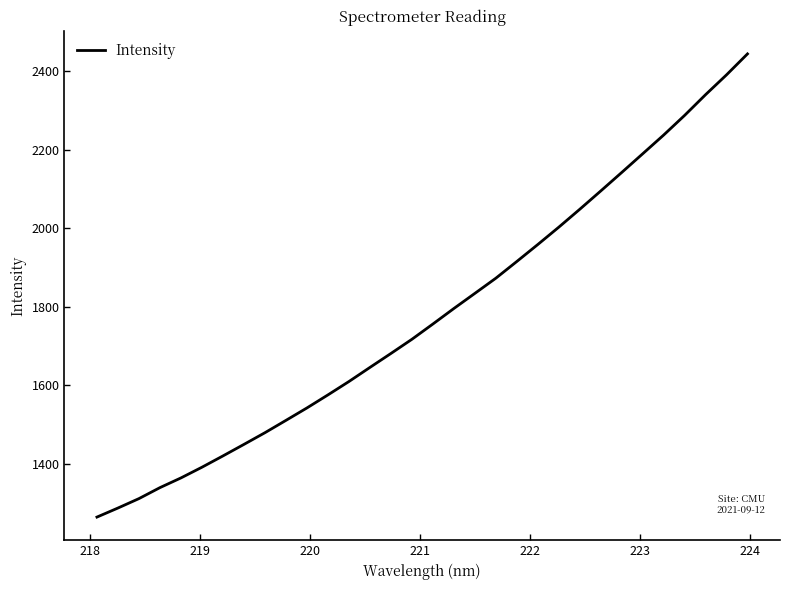

What is the difference between the maximum and minimum values?

1179.9